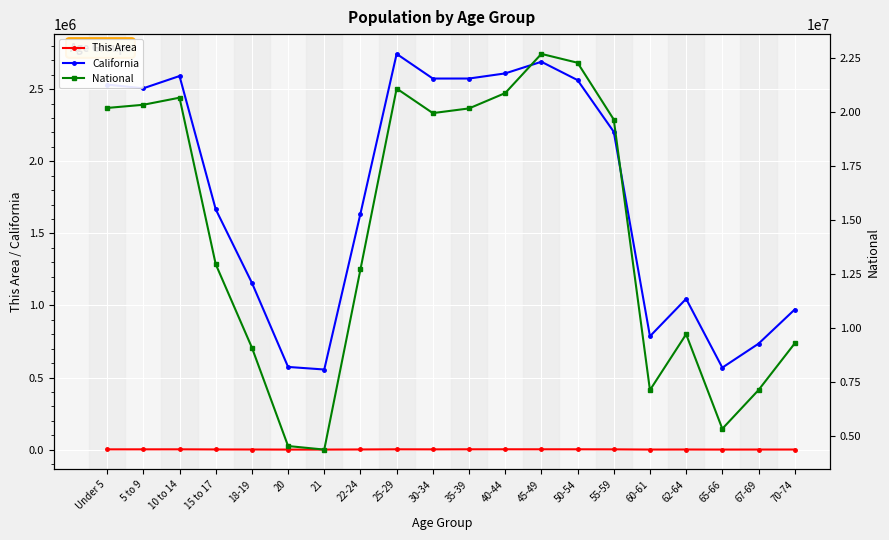

What is the difference between the National values at 45-49 and 22-24?

9996015